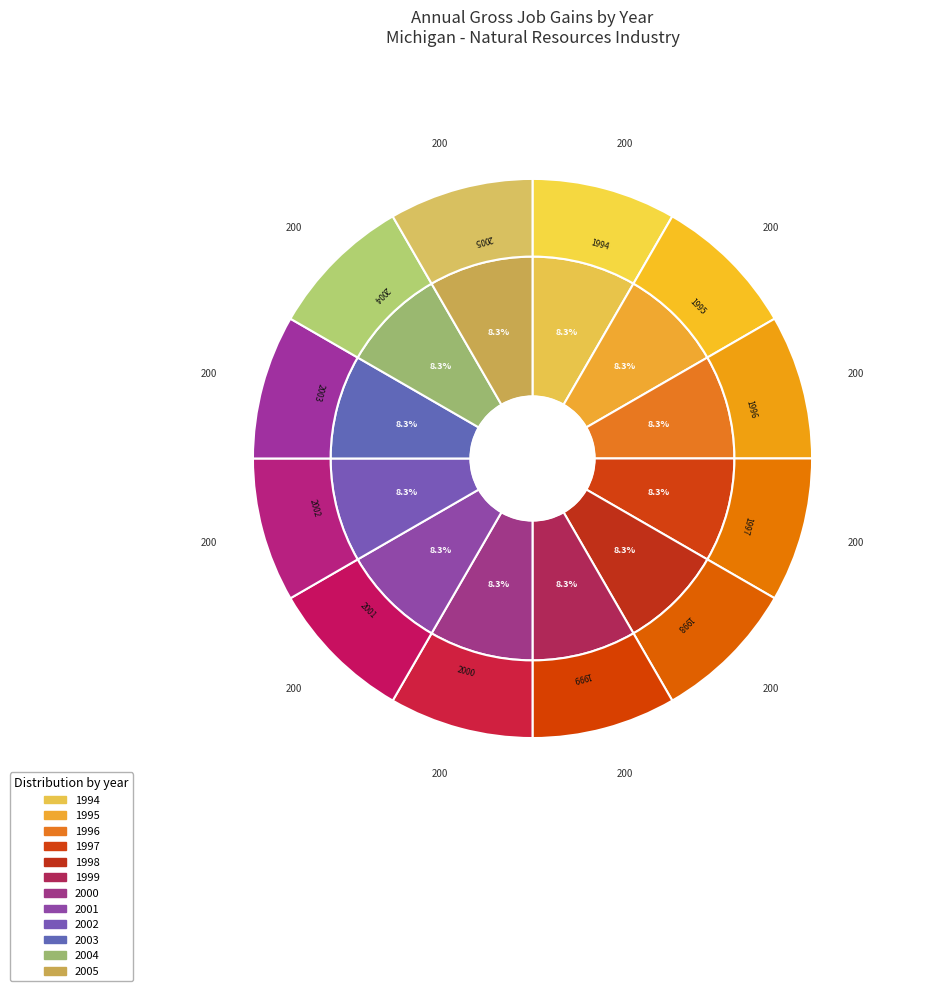

Which slice is the smallest?

1994